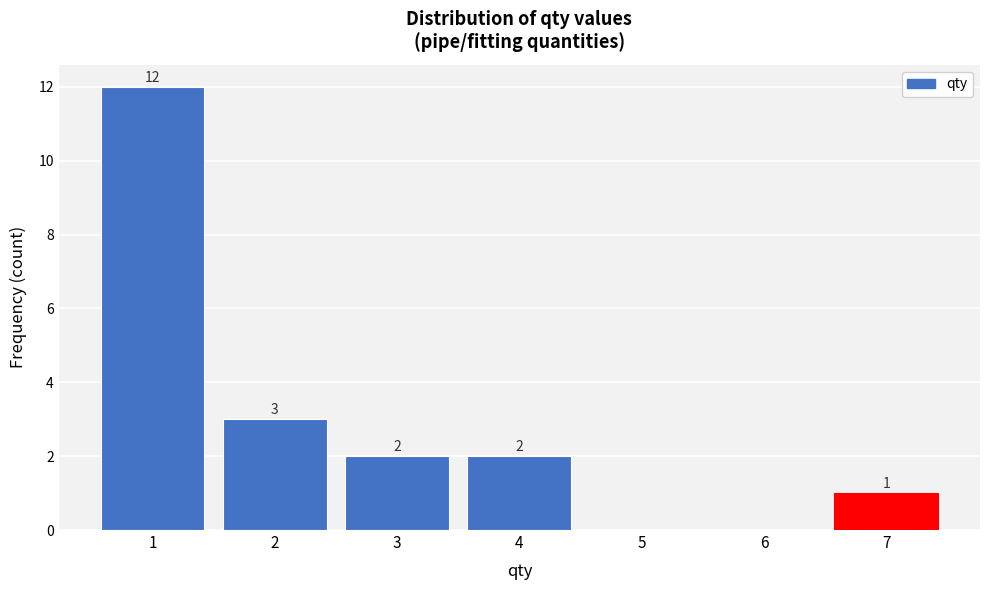

Reading left to right, what are all the values shown in this chart?

1=12	2=3	3=2	4=2	5=0	6=0	7=1